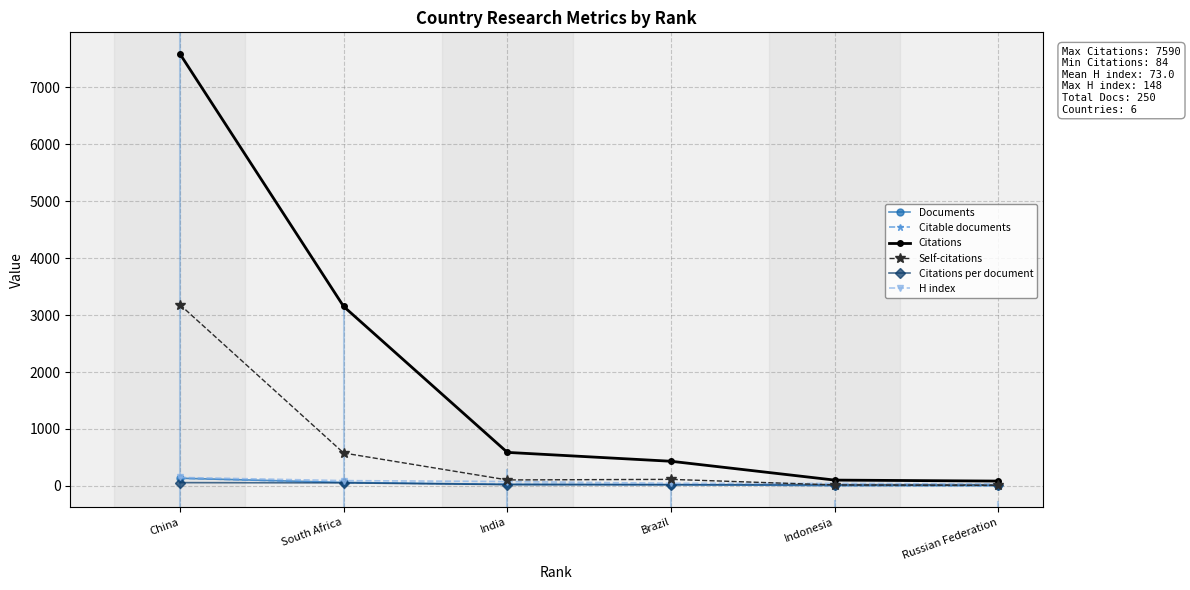

What is the value of the Citable documents point at the 1st from the left?

134.0